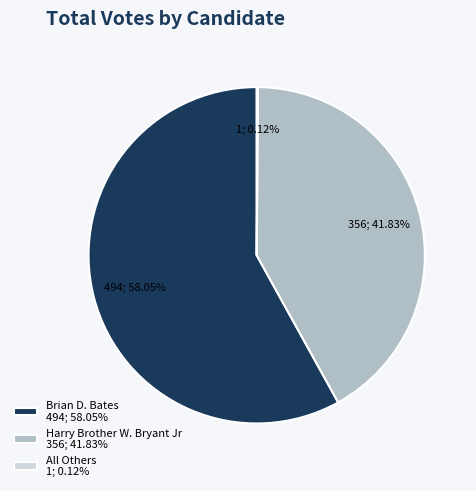

Which has a higher value, Harry Brother W. Bryant Jr 356; 41.83% or Brian D. Bates 494; 58.05%?

Brian D. Bates 494; 58.05%